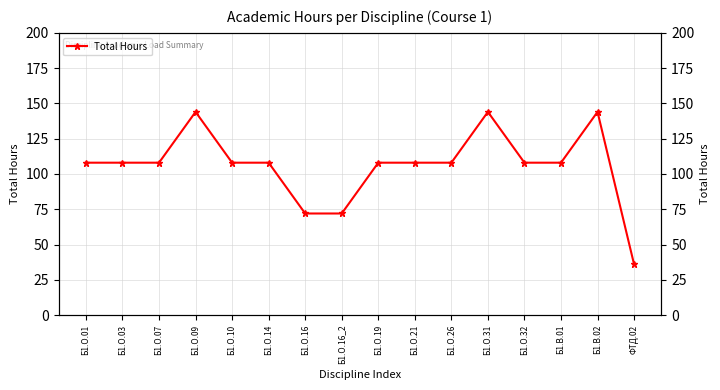

Count the number of categories in the chart.

16